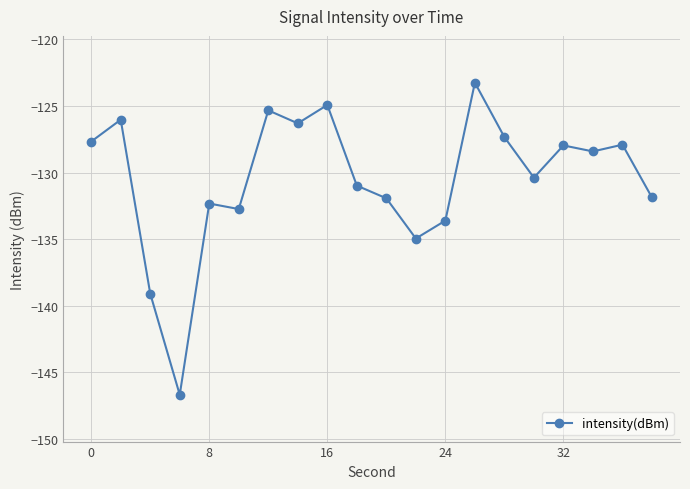

True or false: there are more than 0 points higher than both neighbors.

True